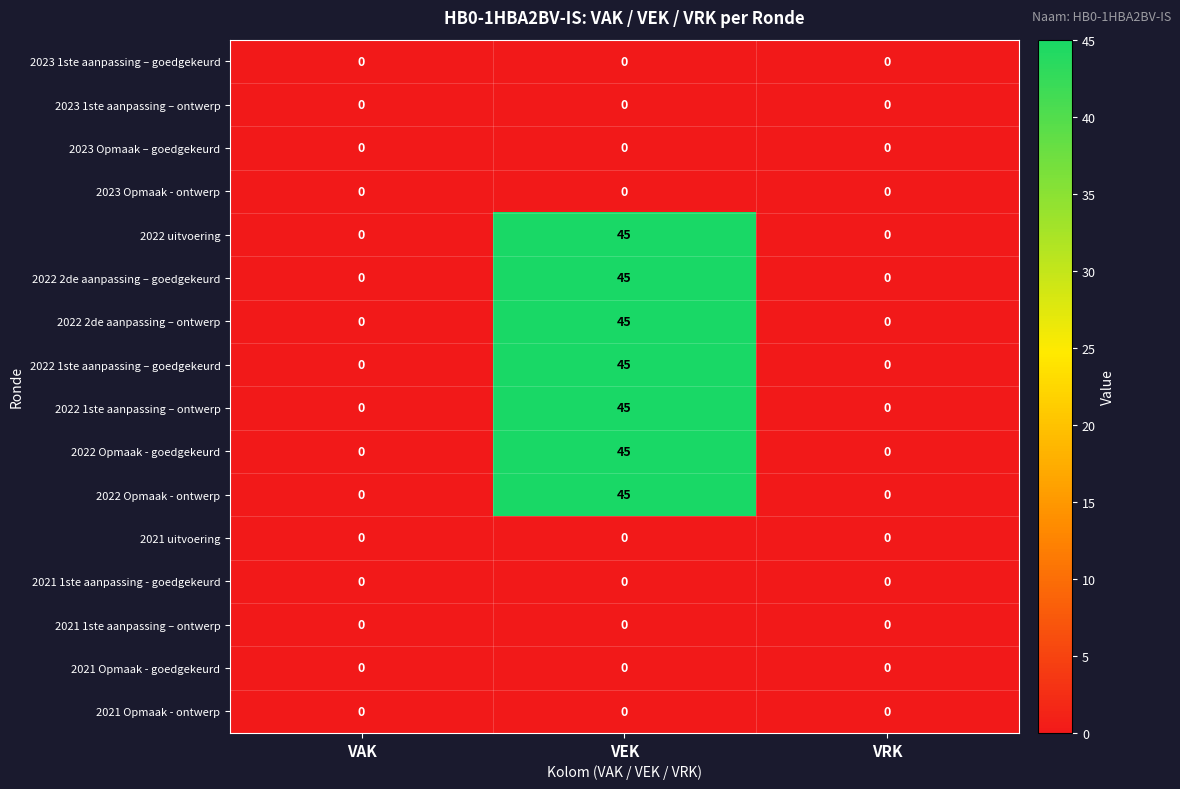

What is the spread (max minus min) of values at VEK?

45